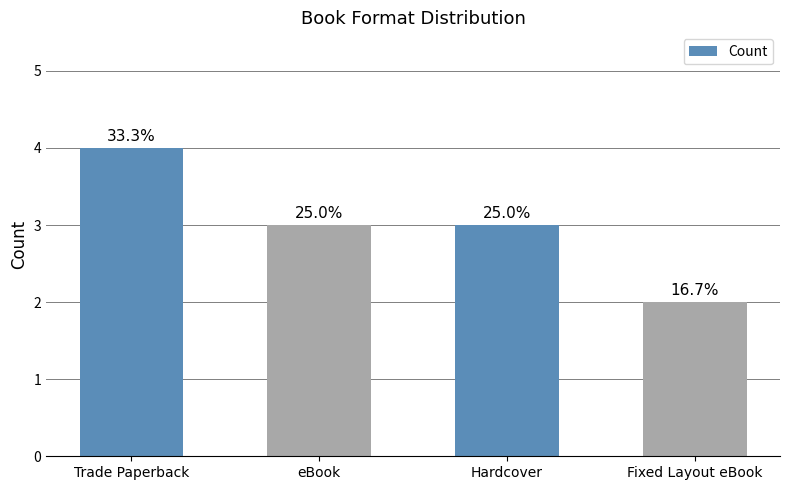

Between Hardcover and eBook, which is larger?

Hardcover